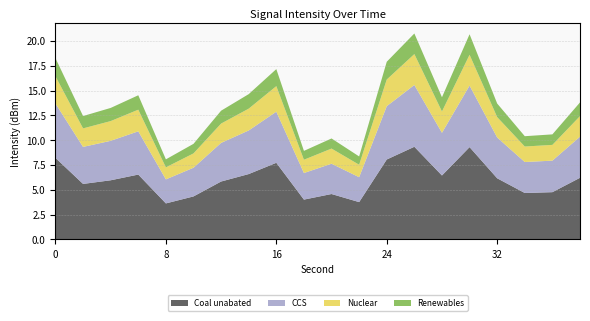

What is the highest value of the Coal unabated series?

9.3